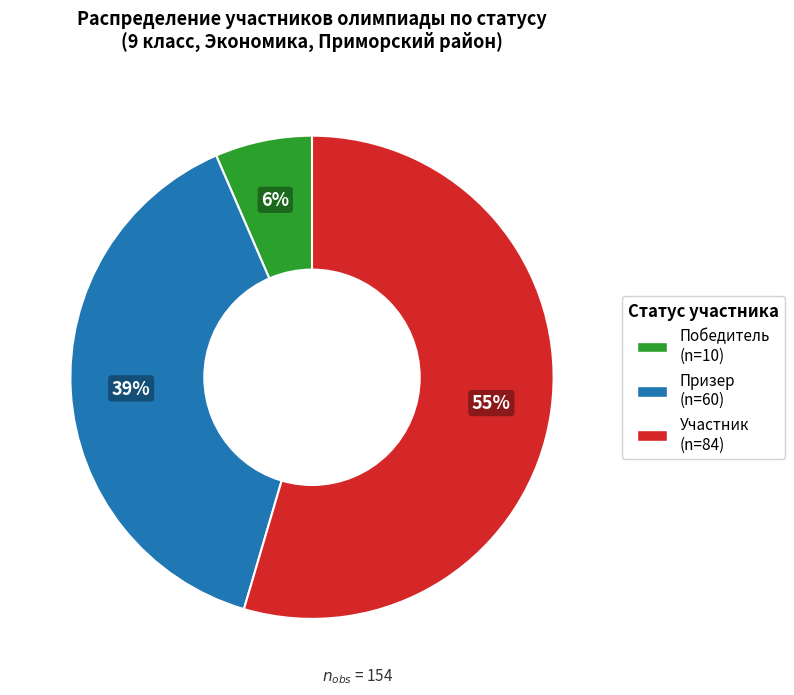

Is it true that Победитель is 1% of the pie?

False